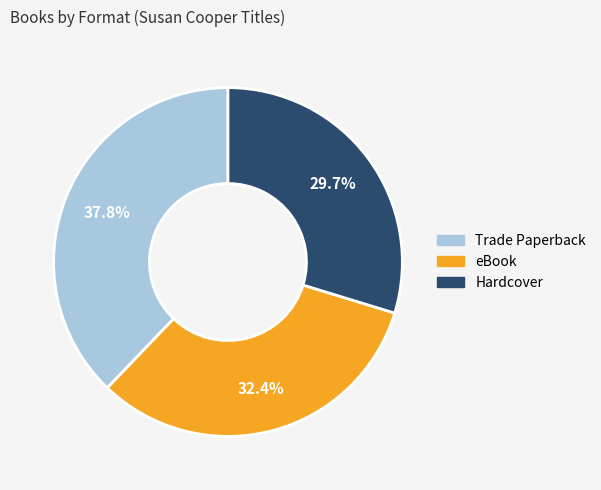

The eBook slice represents 42% of the pie. True or false?

False